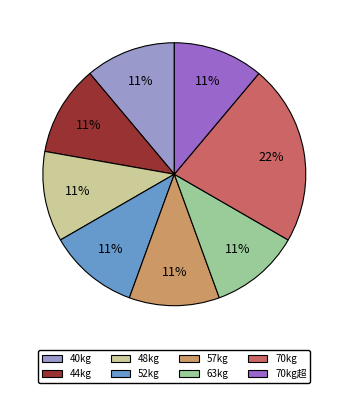

To the nearest percent, what is the difference between the largest and smallest slice percentages?

11%